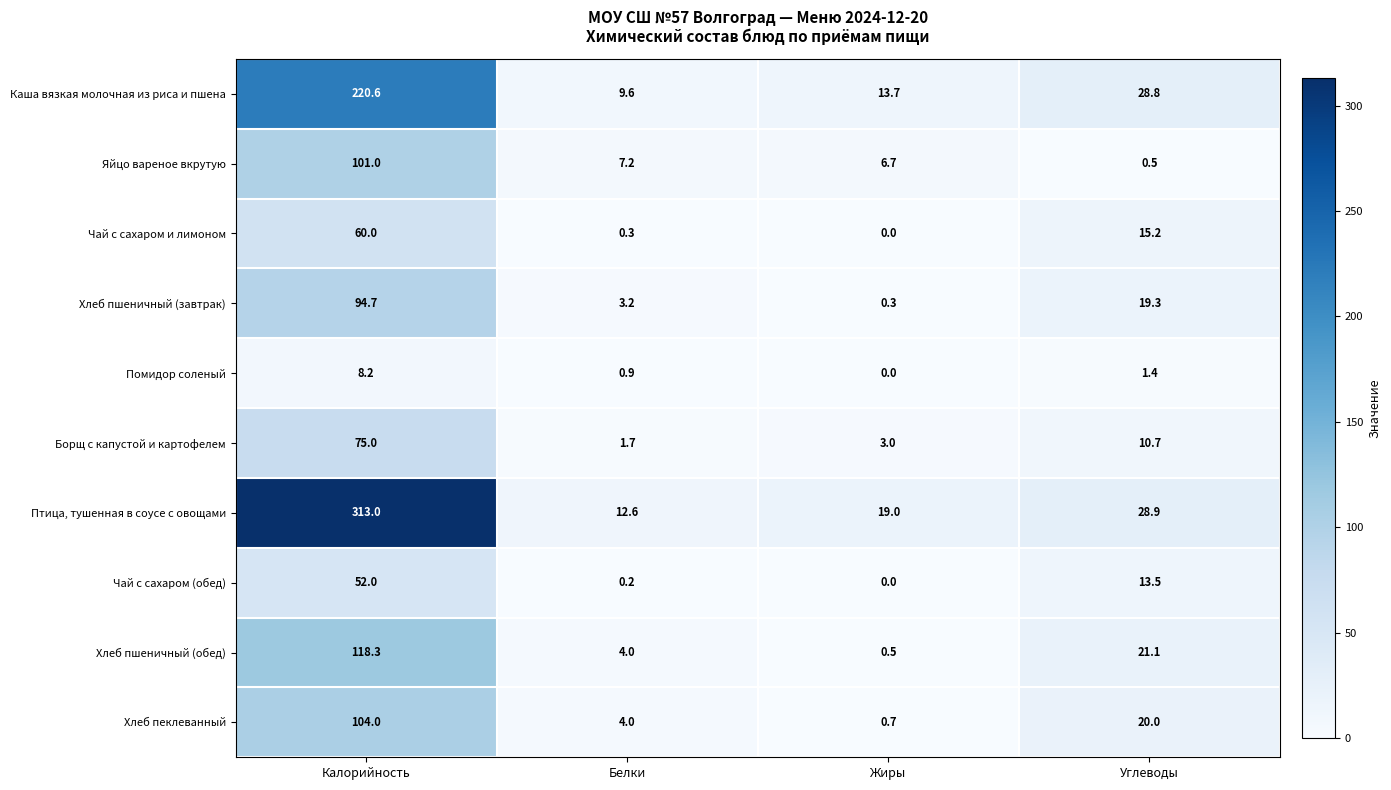

Rank the series by their maximum value, from highest to lowest.

Птица, тушенная в соусе с овощами, Каша вязкая молочная из риса и пшена, Хлеб пшеничный (обед), Хлеб пеклеванный, Яйцо вареное вкрутую, Хлеб пшеничный (завтрак), Борщ с капустой и картофелем, Чай с сахаром и лимоном, Чай с сахаром (обед), Помидор соленый